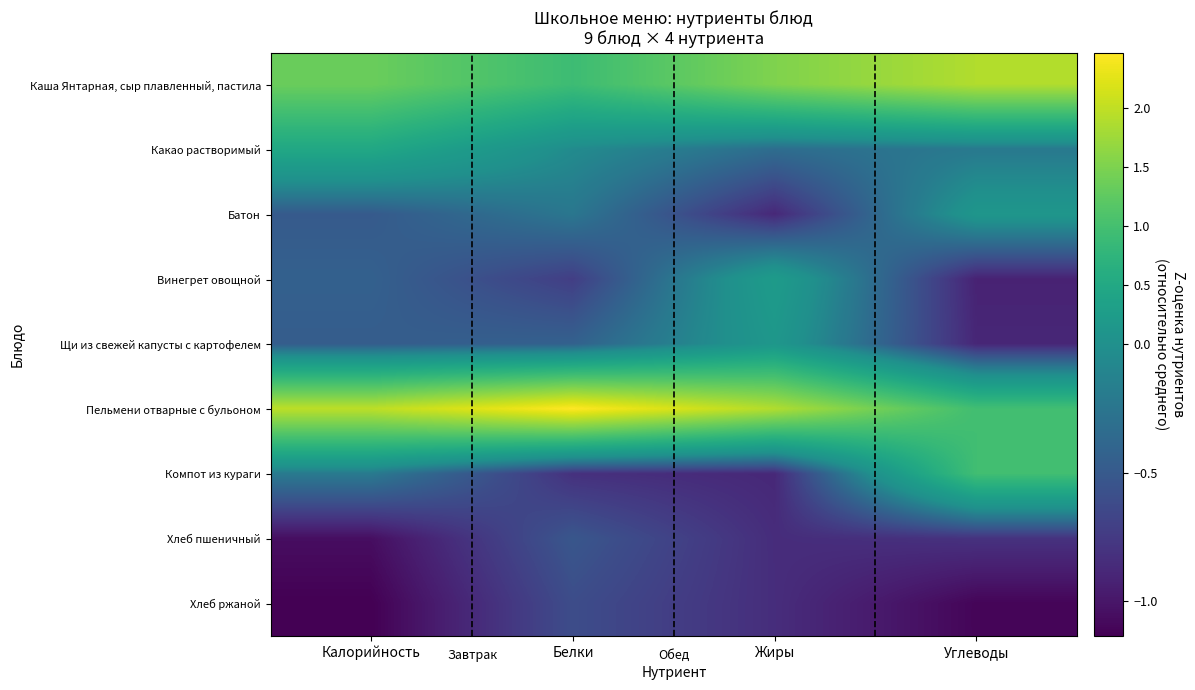

Between Углеводы and Калорийность, which is larger?

Углеводы